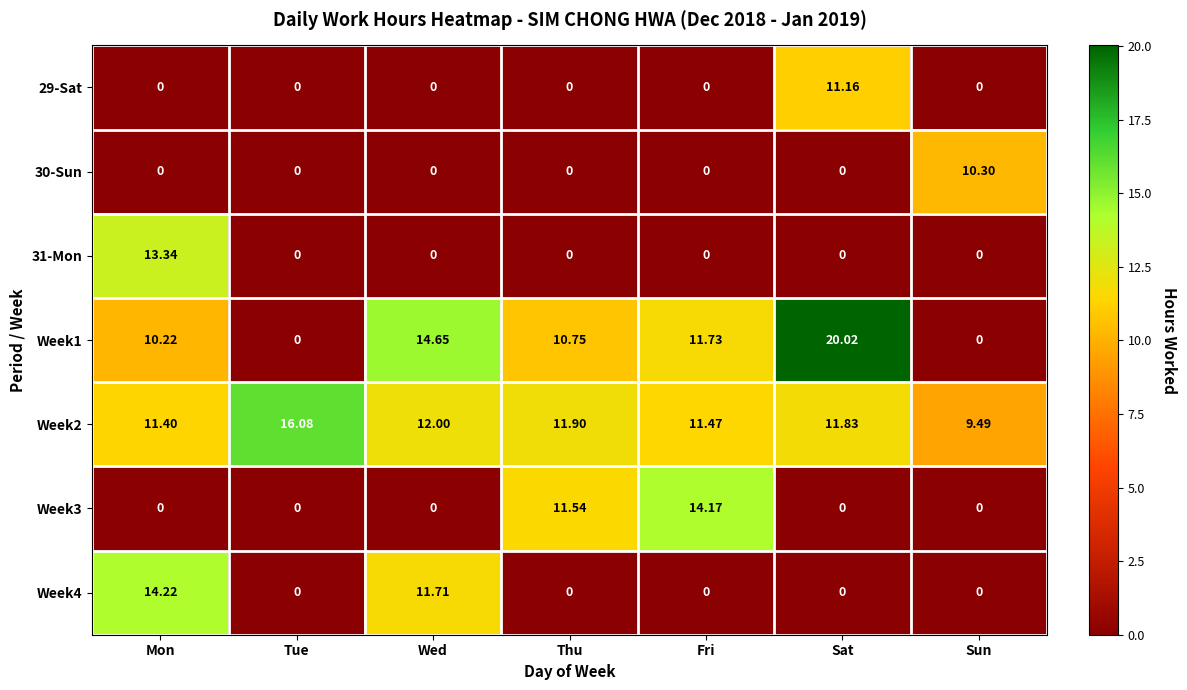

At which label is Week1 closest to 10?

Mon